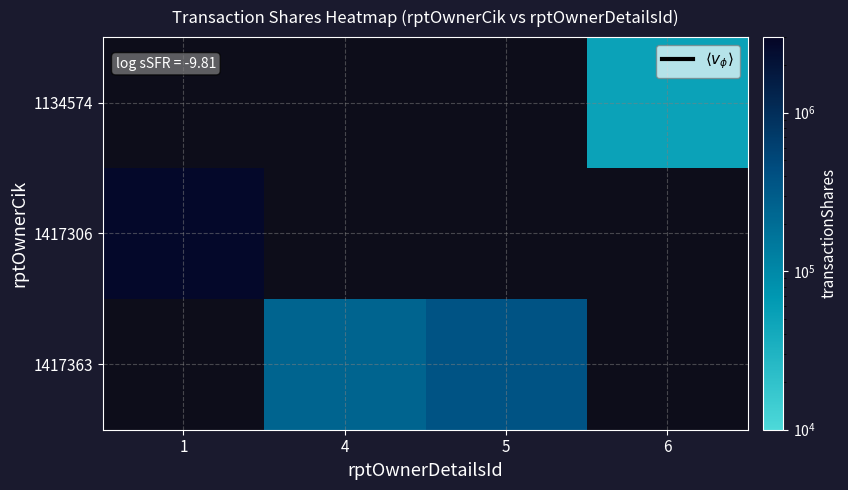

Read the 1417363 value at 5.

373962.0